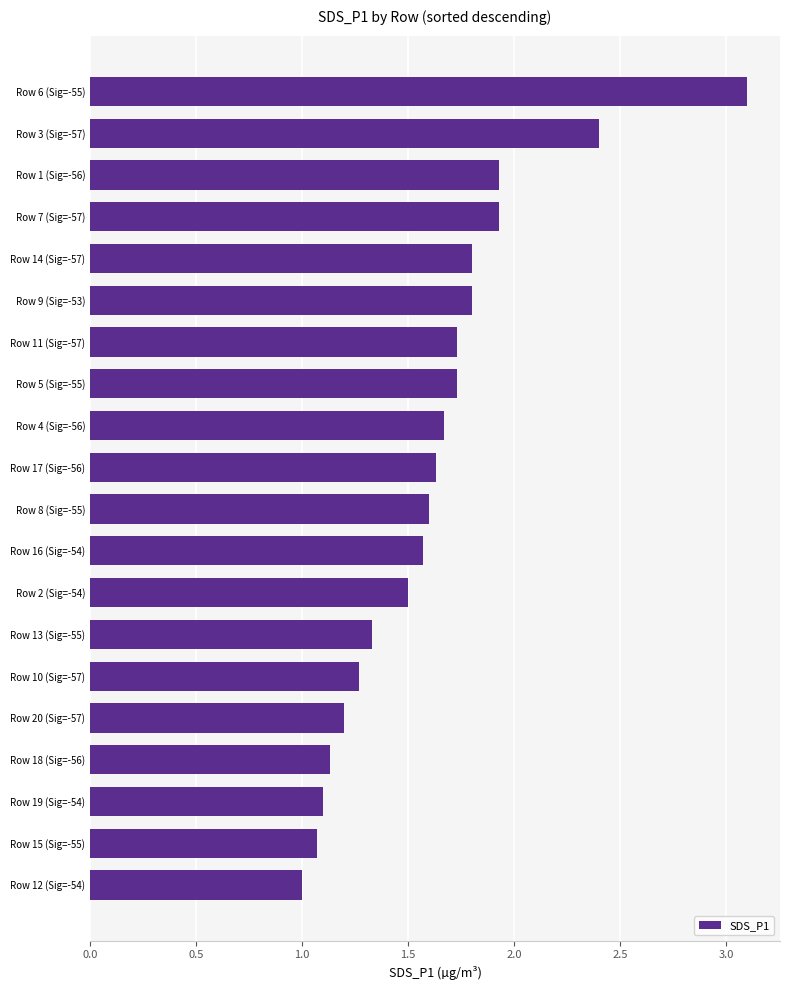

What is the change in value from Row 6 (Sig=-55) to Row 11 (Sig=-57)?

-1.4